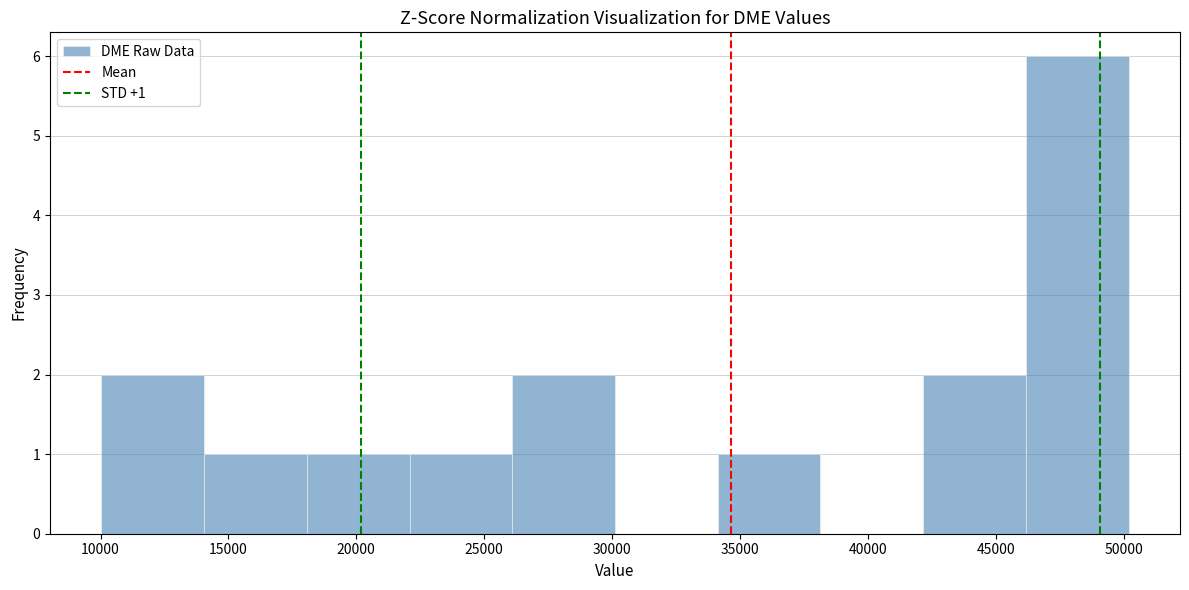

Over which range of the x-axis is the bar tallest?

46000 to 50000